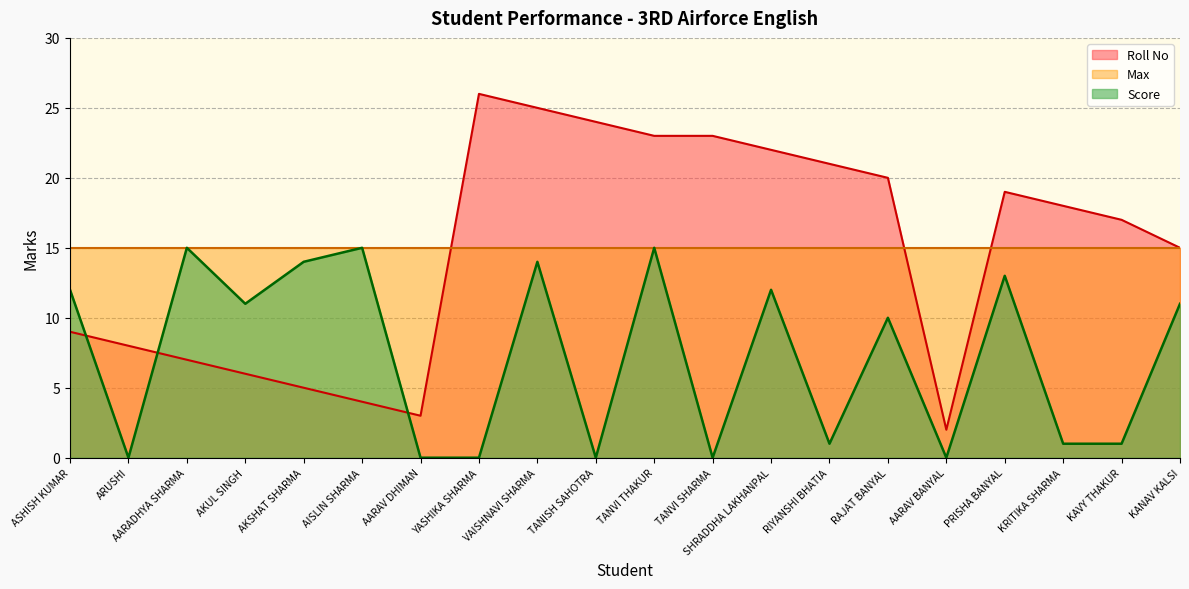

At which category is the sum across all series the highest?

VAISHNAVI SHARMA